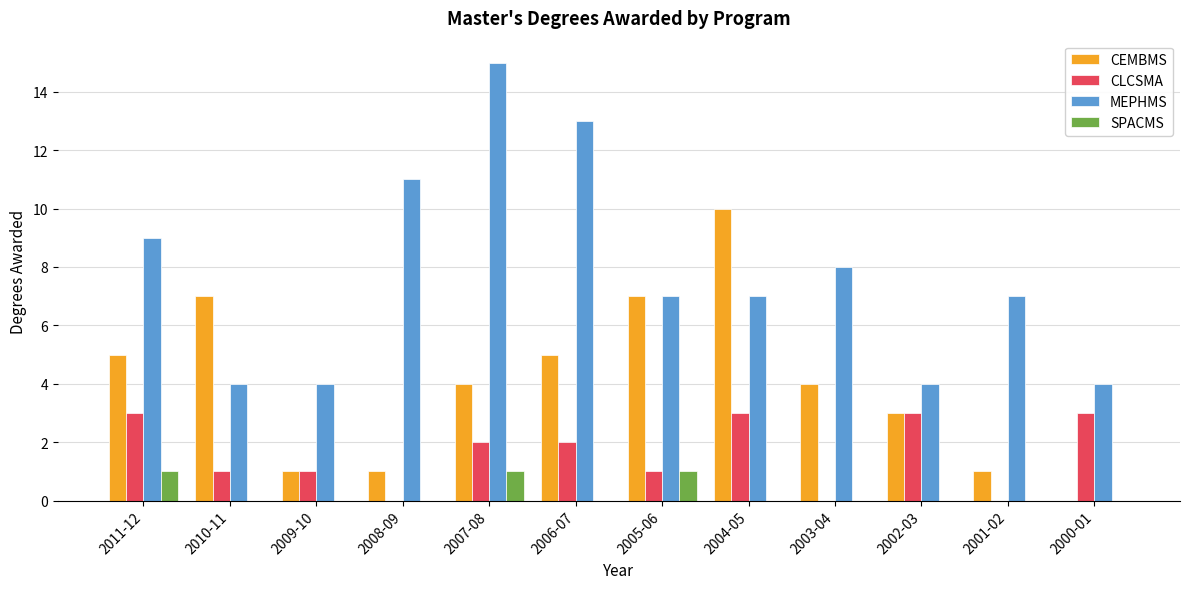

Which series changed the most between 2006-07 and 2000-01?

MEPHMS